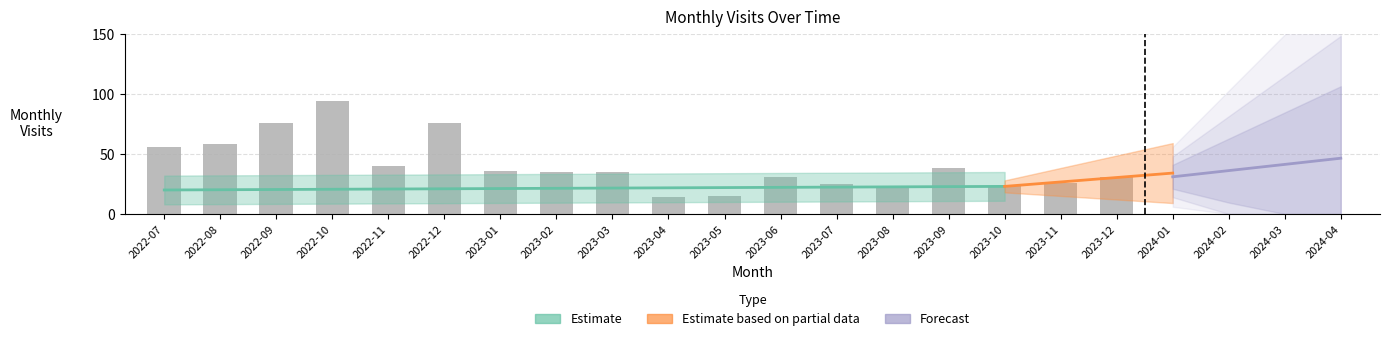

What is the difference between the maximum and minimum values?

87